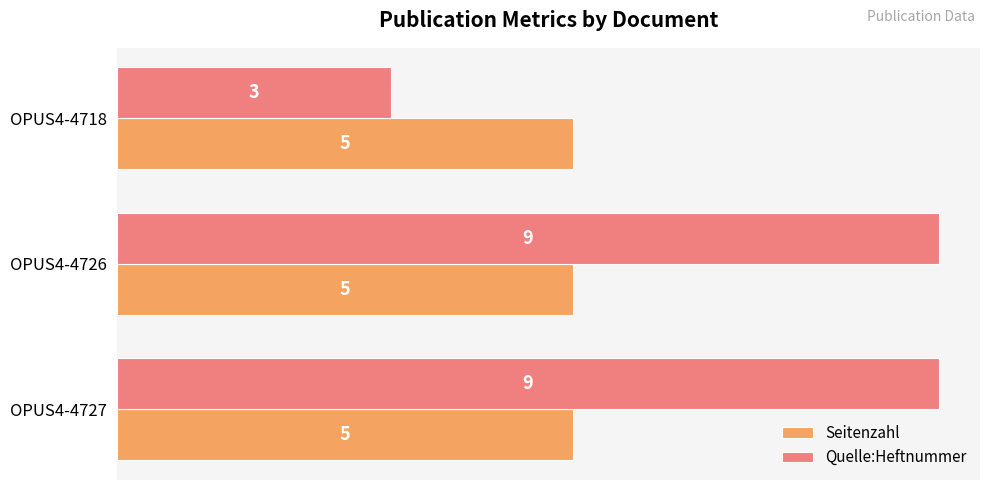

List the series in order of their overall mean, lowest first.

Seitenzahl, Quelle:Heftnummer